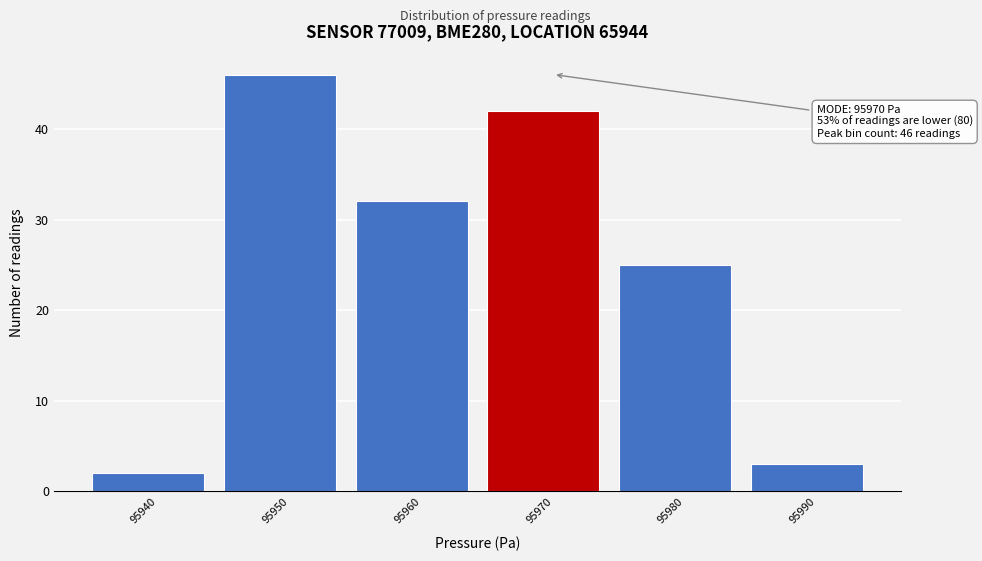

Which range on the x-axis has the tallest bar?

95945 to 95955